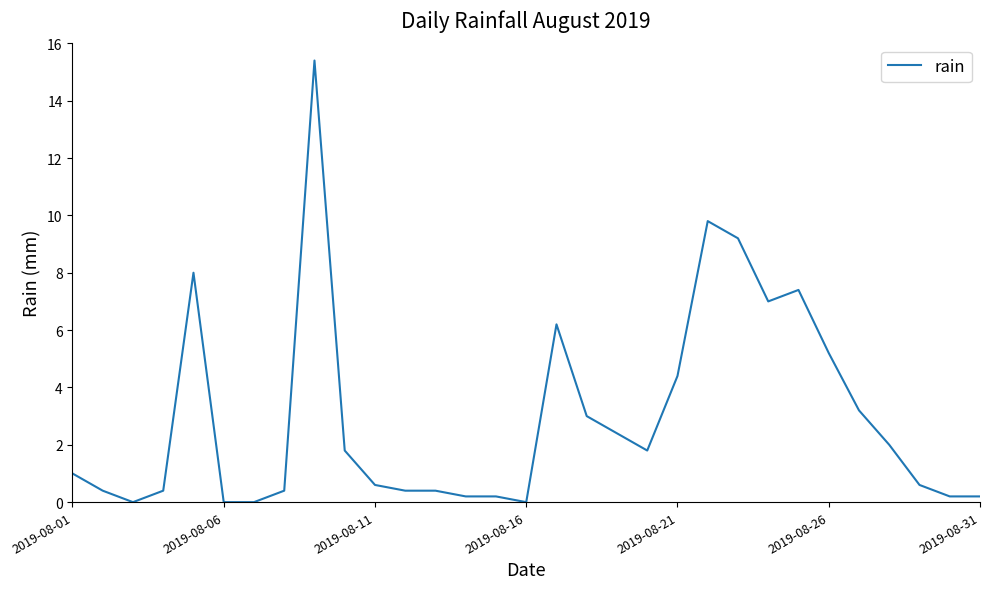

How many distinct data groups are displayed?

1